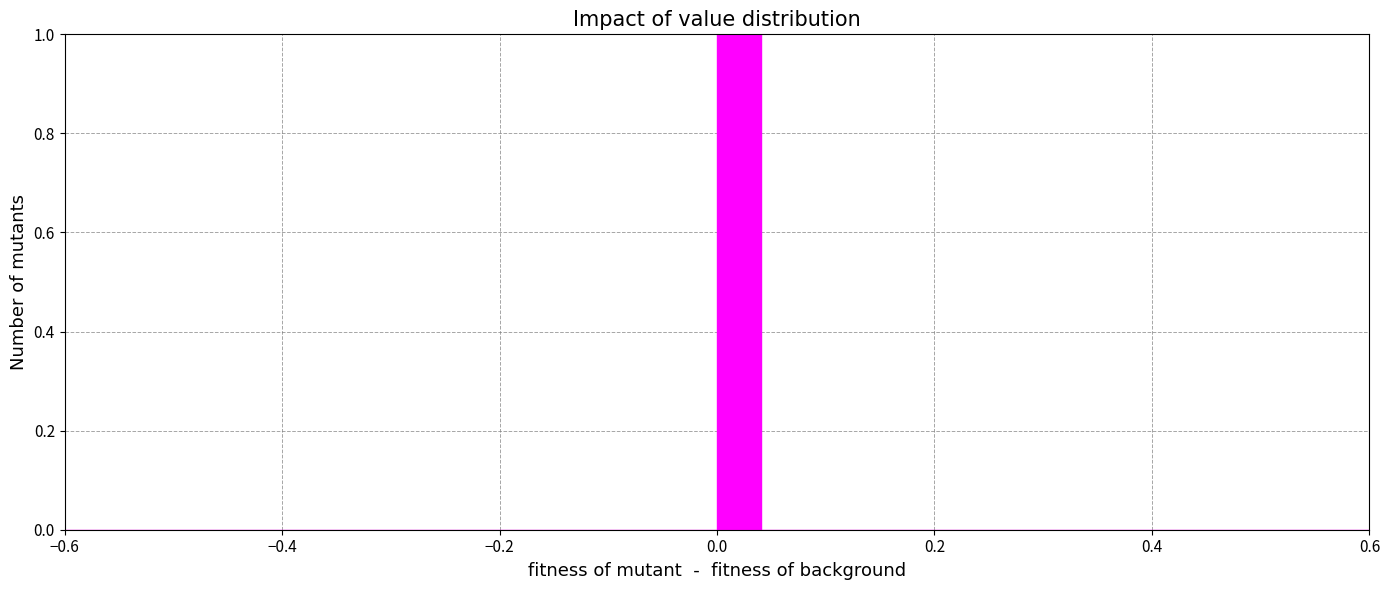

Around what value on the x-axis is the tallest bar? Give the approximate position of its centre, as read against the axis.

0.02